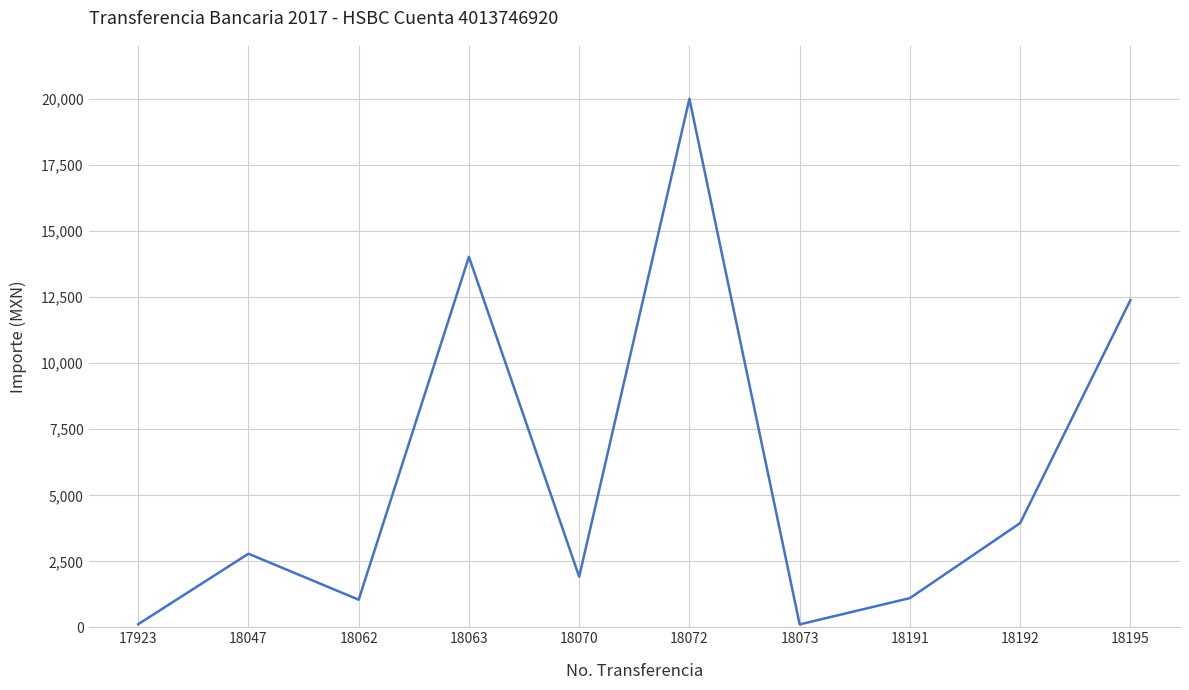

At which category does the data reach its first local valley?

18062